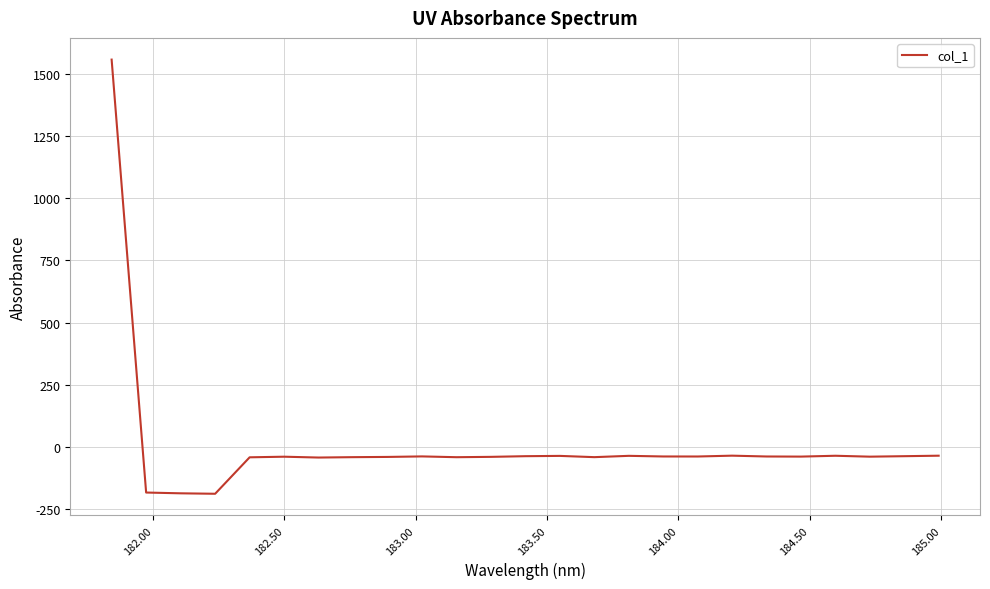

What is the difference between the maximum and minimum values?

1746.6